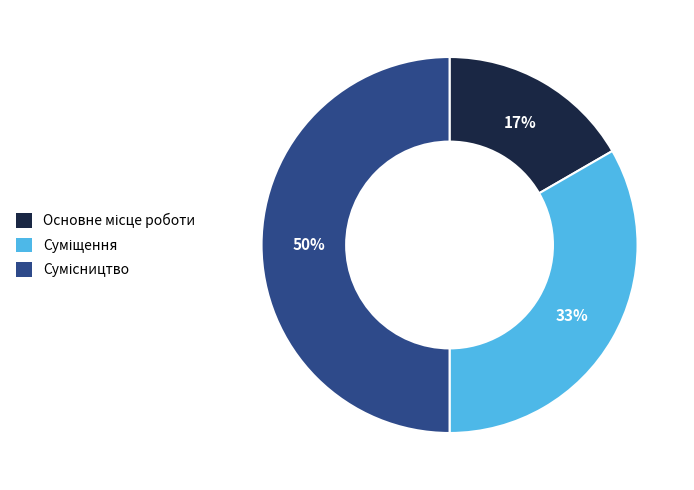

To the nearest percent, what is the average slice percentage?

33%